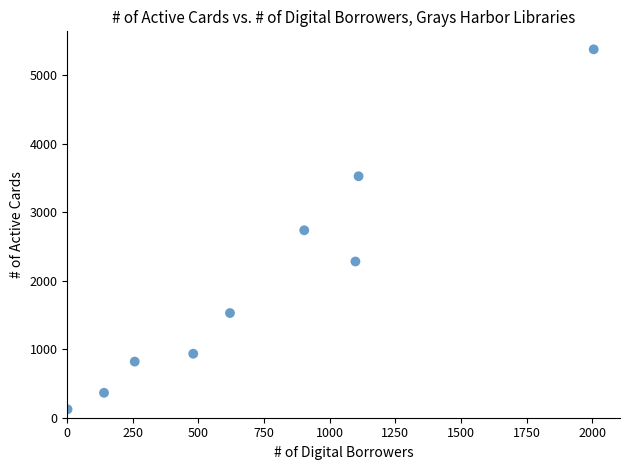

What is the range of Y values (max minus min)?

5258